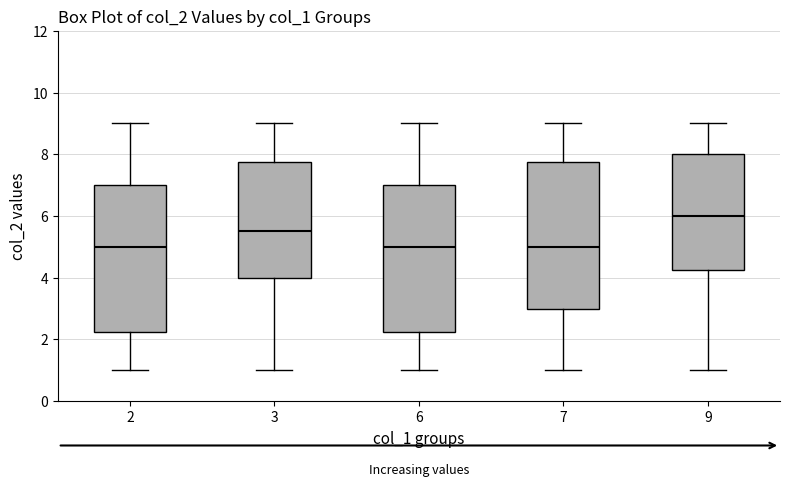

Reading left to right, read every box against the y-axis: the position of its median line, the range the box covers, and the ends of its whiskers. The values are not printed on the chart, so give them approximately, as read against the axis.

2: median 5.0, box 2.2 to 7.0, whiskers 1.0 to 9.0
3: median 5.6, box 4.0 to 7.8, whiskers 1.0 to 9.0
6: median 5.0, box 2.2 to 7.0, whiskers 1.0 to 9.0
7: median 5.0, box 3.0 to 7.8, whiskers 1.0 to 9.0
9: median 6.0, box 4.2 to 8.0, whiskers 1.0 to 9.0